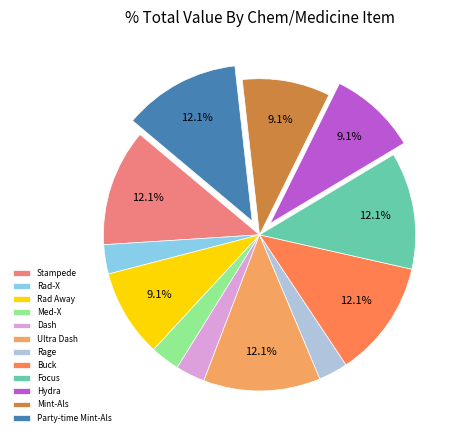

What portion of the pie excludes Mint-Als?

90.9%